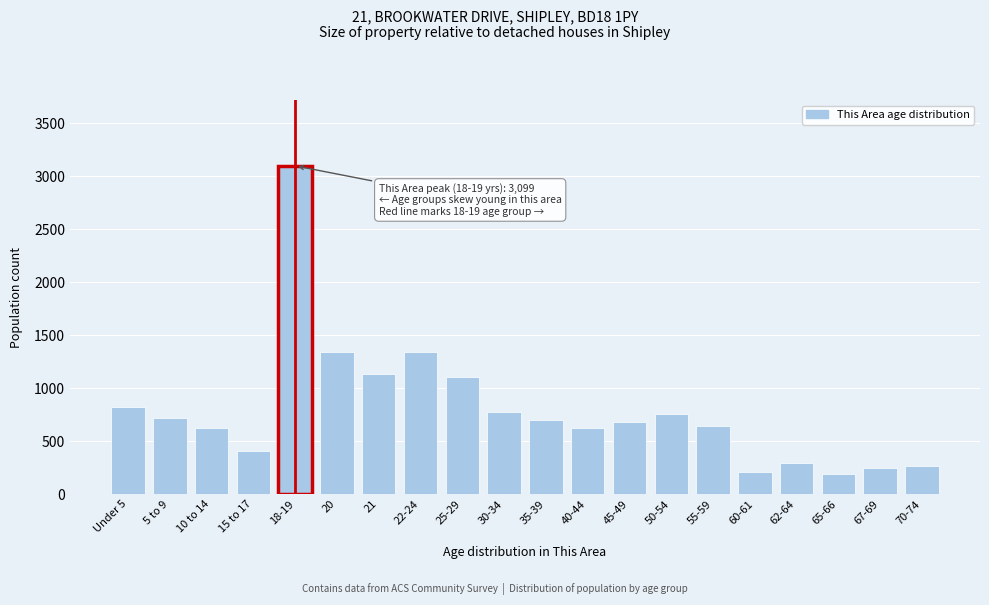

What is the difference between the maximum and minimum values?

2913